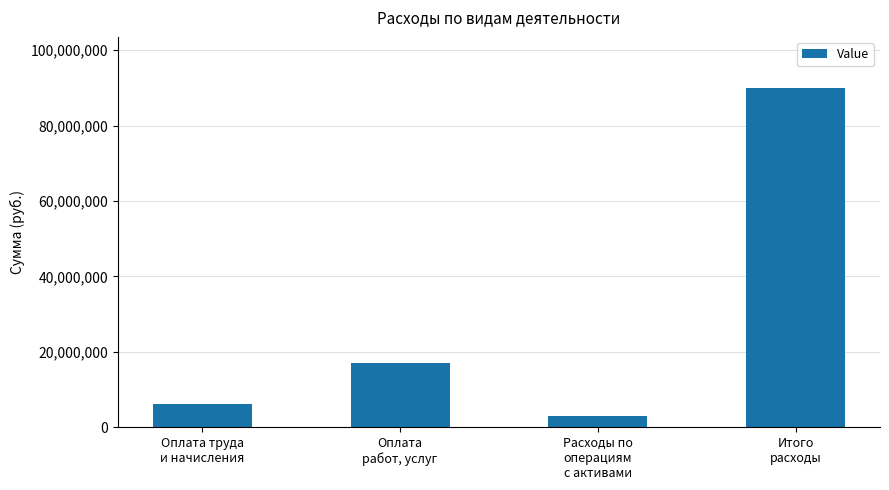

At which label is the value closest to 46542768?

Оплата
работ, услуг